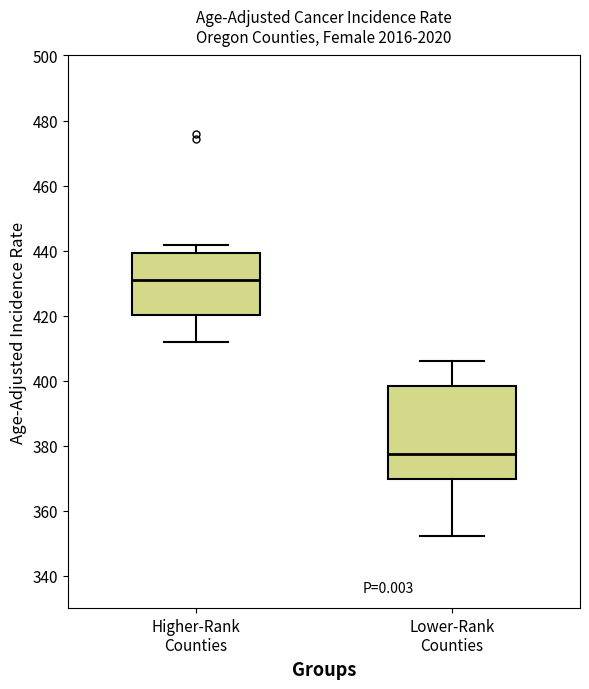

Which box's median line is the lowest?

Lower-Rank Counties